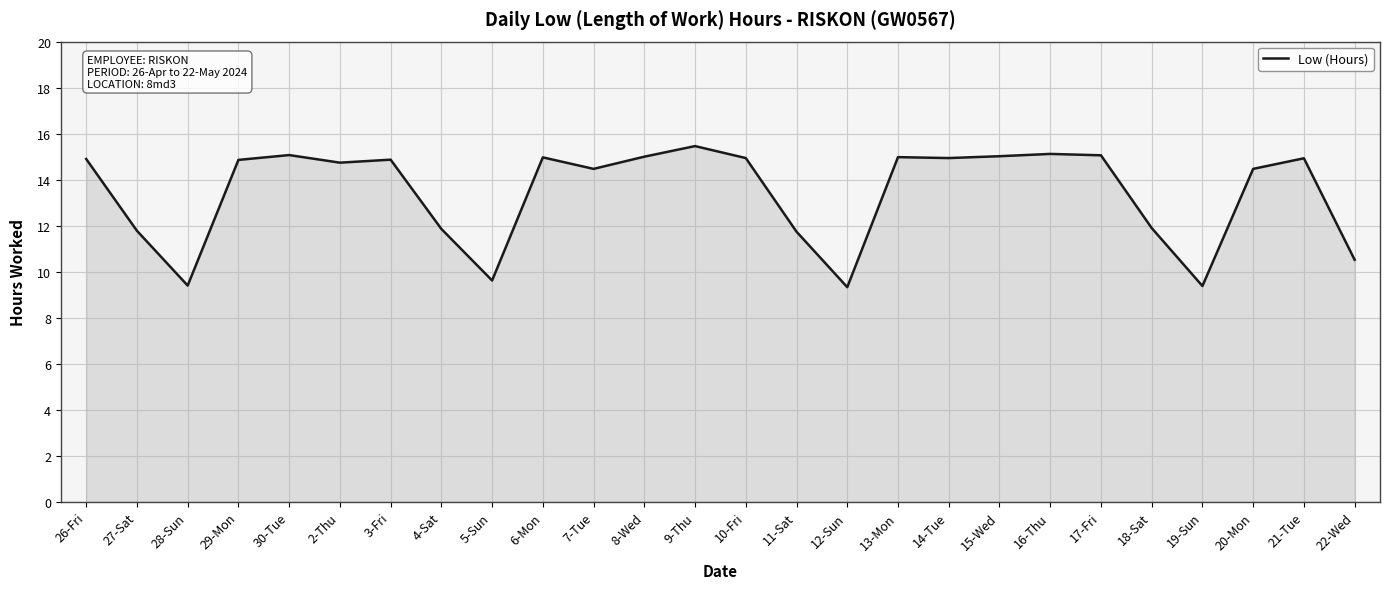

What is the sum of all values?

349.3